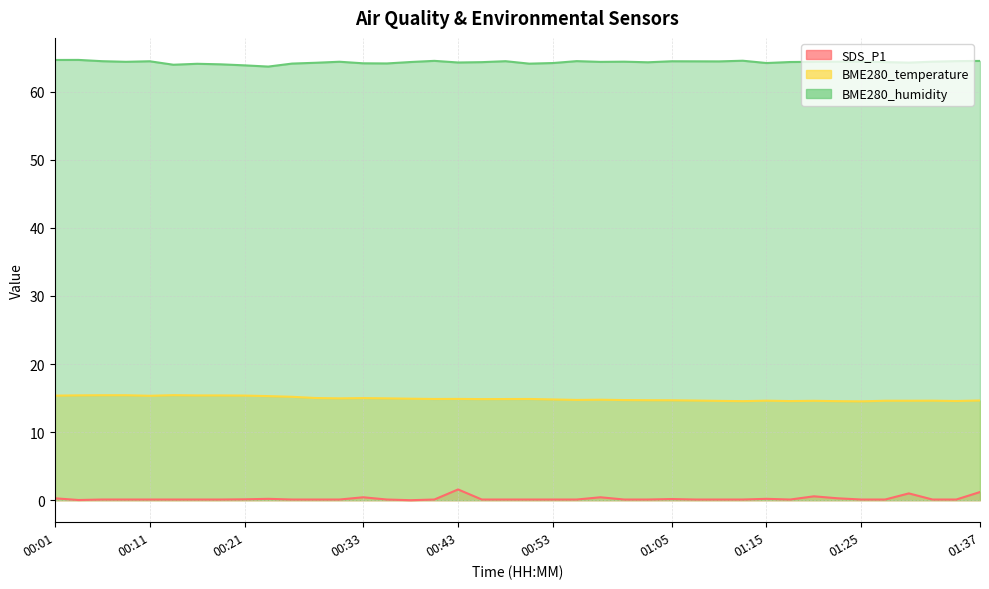

What is the sum of the SDS_P1 values at 00:21 and 00:01?

0.4